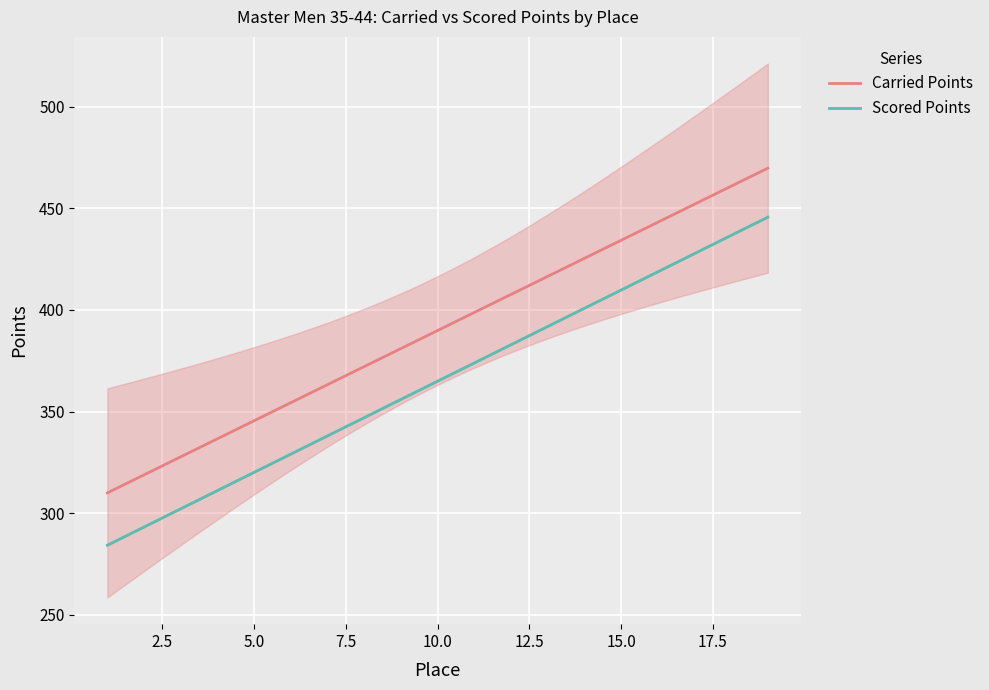

The Scored Points series shows 382.9 at 12. True or false?

True